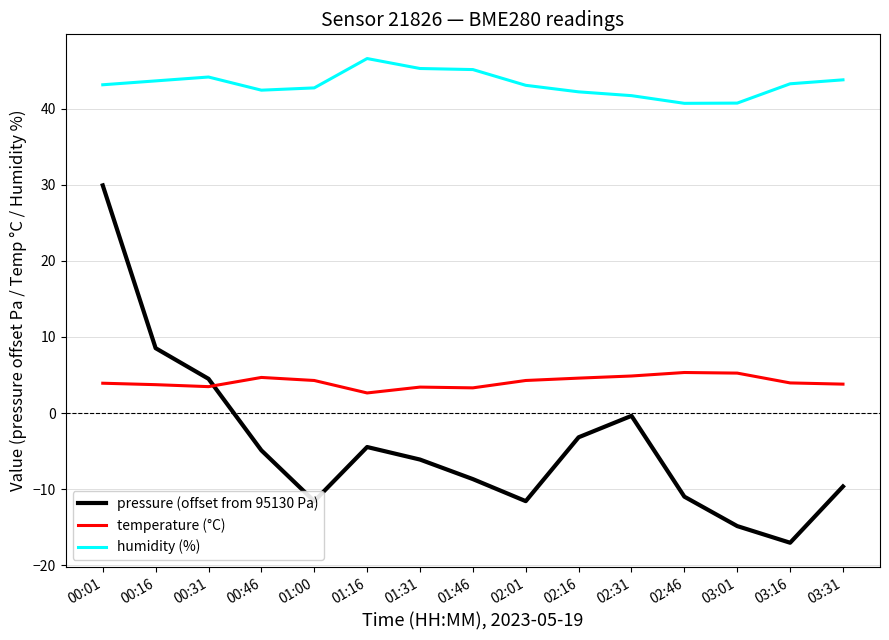

True or false: humidity (%) has a value of 72.9 at 00:31.

False